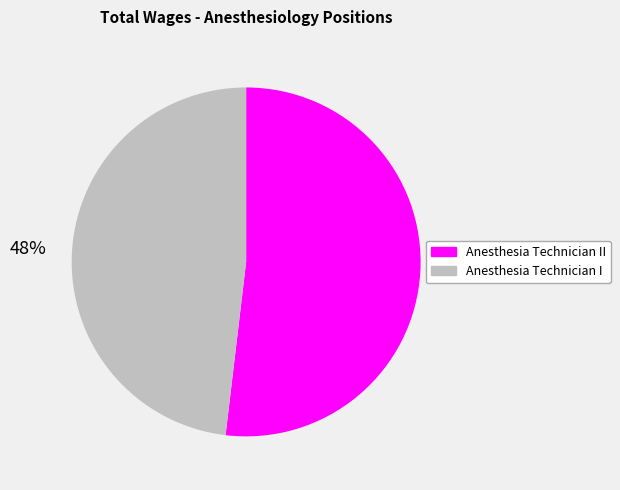

Does any single category account for the majority?

Yes